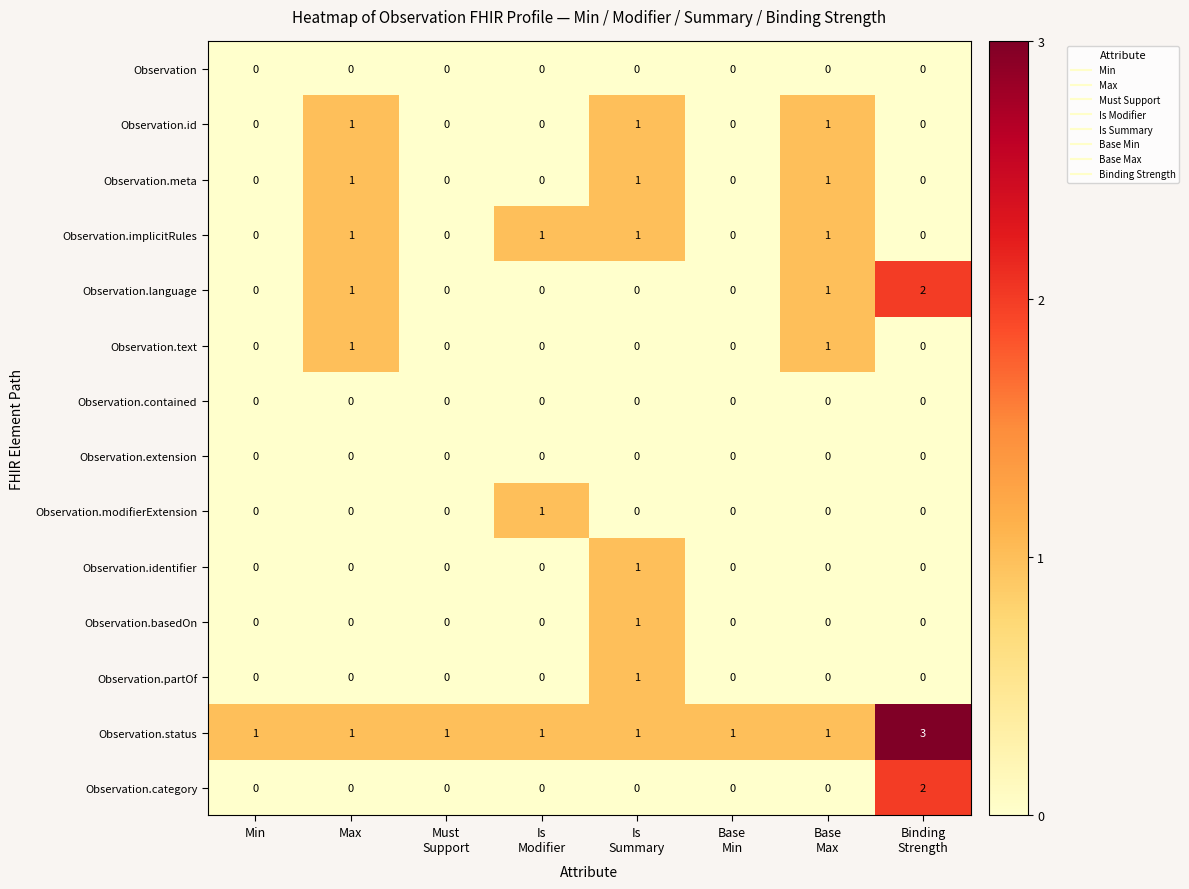

True or false: Observation.id has a value of 1 at Max.

True